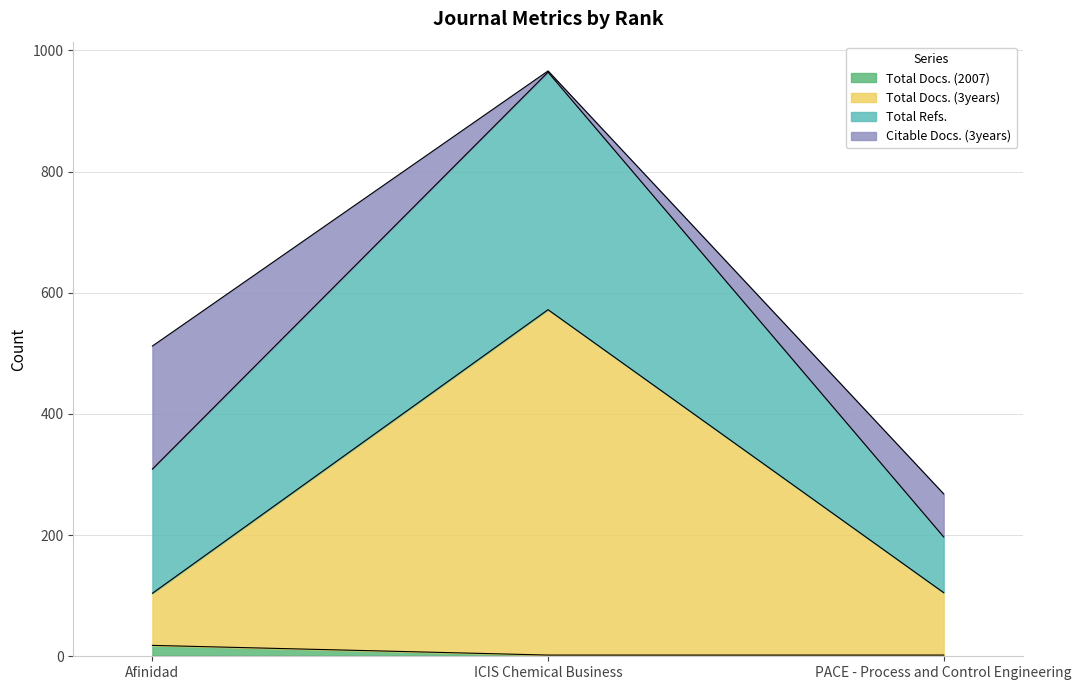

What is the label of the 2nd point from the right?

ICIS Chemical Business